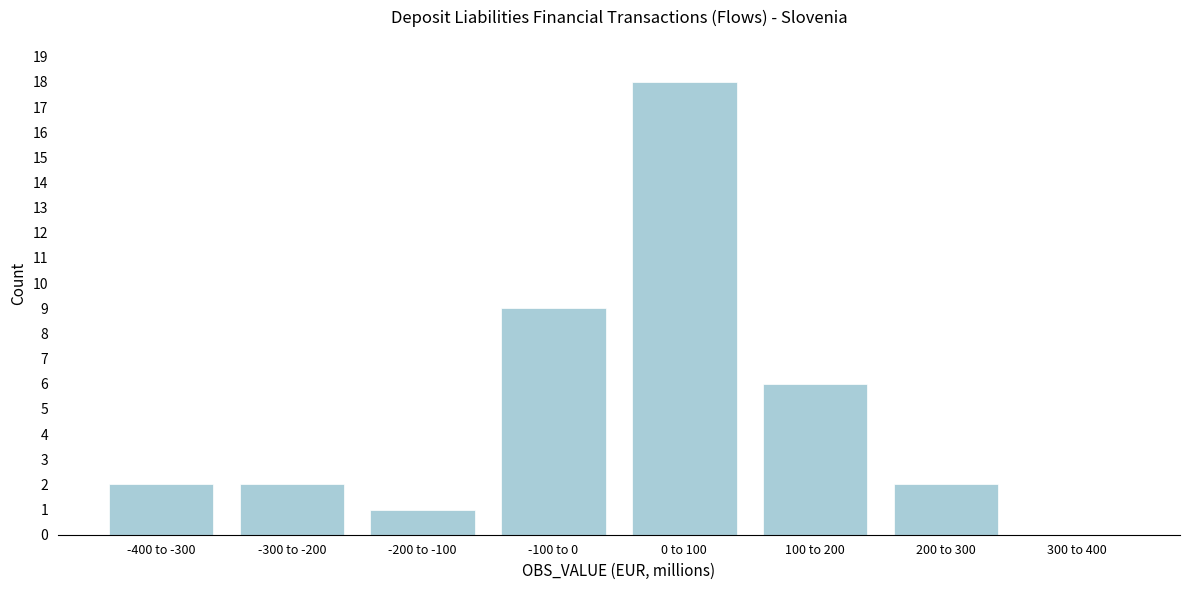

Reading right to left, list all the values displayed in this chart.

300 to 400=0	200 to 300=2	100 to 200=6	0 to 100=18	-100 to 0=9	-200 to -100=1	-300 to -200=2	-400 to -300=2